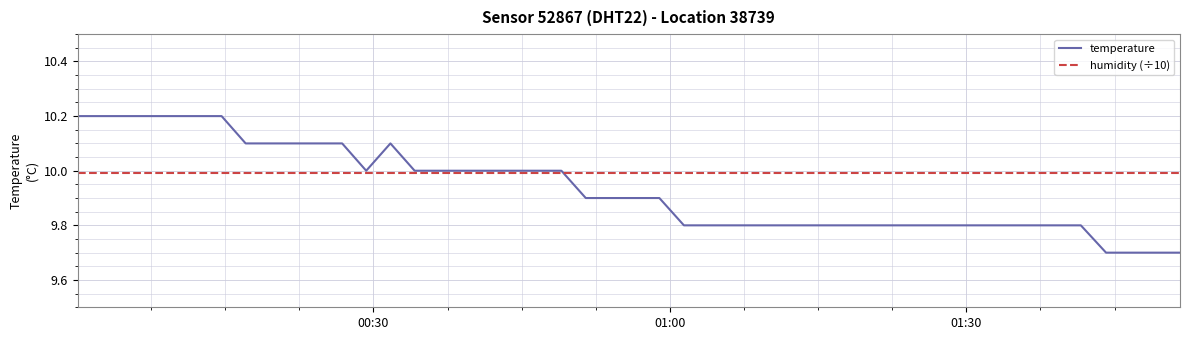

What is the maximum value for humidity (÷10)?

10.0